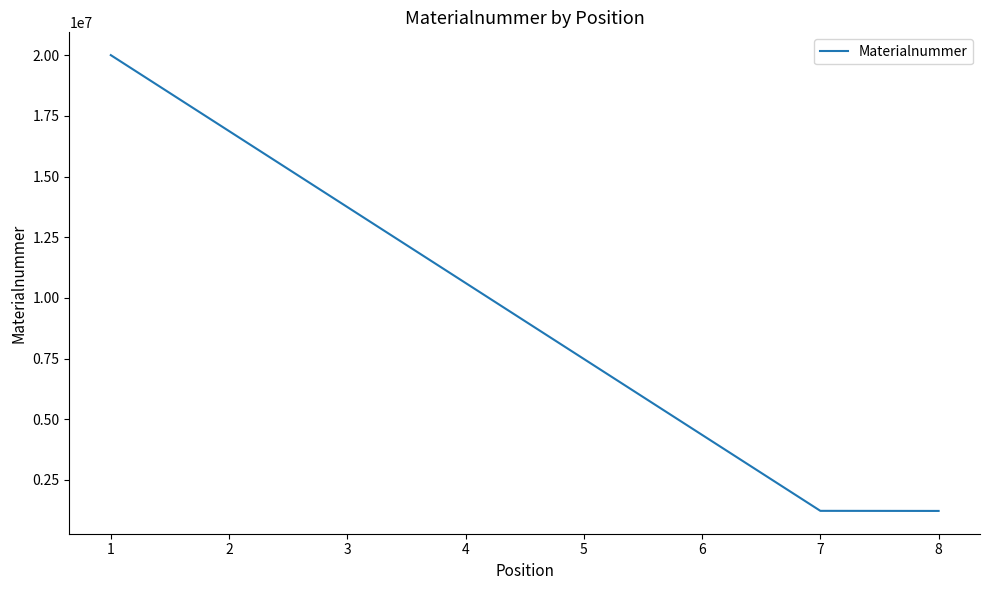

What is the maximum value shown in the chart?

20001311